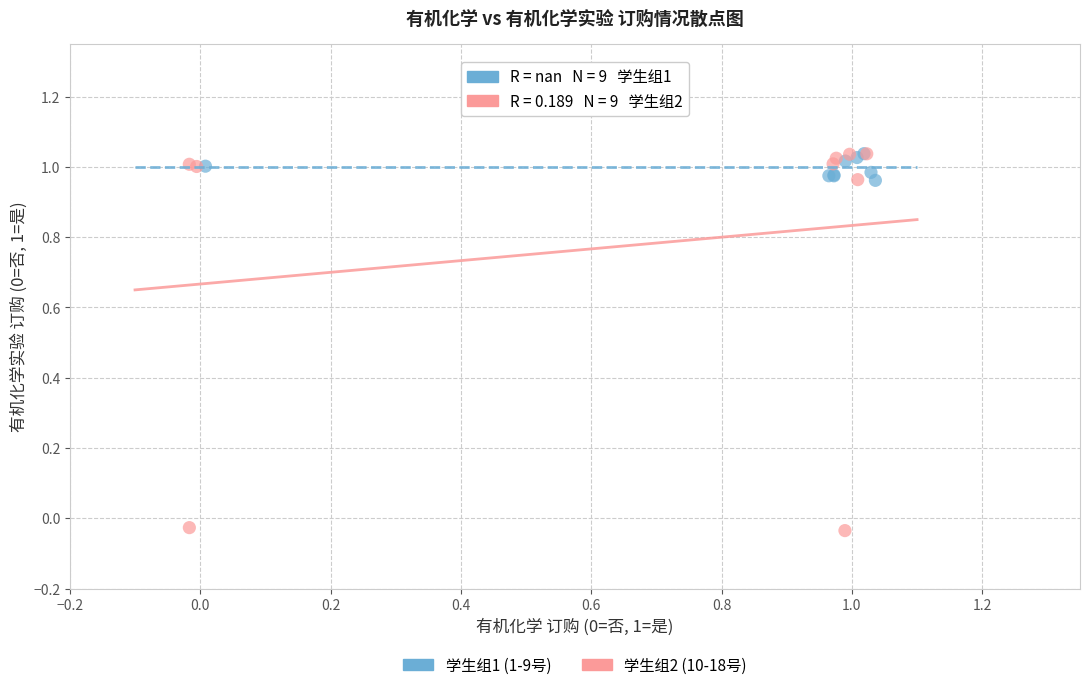

Which series contains the lowest Y value?

学生组2 (10-18号)